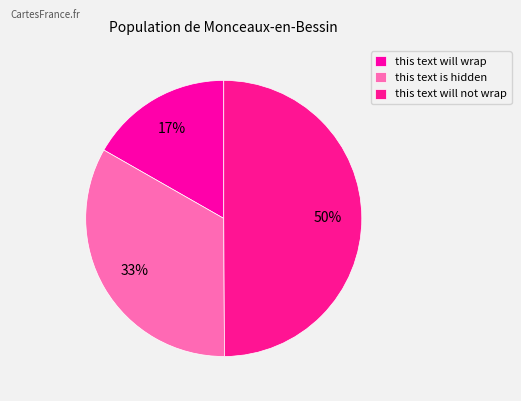

What is the largest slice in the pie chart?

this text will not wrap